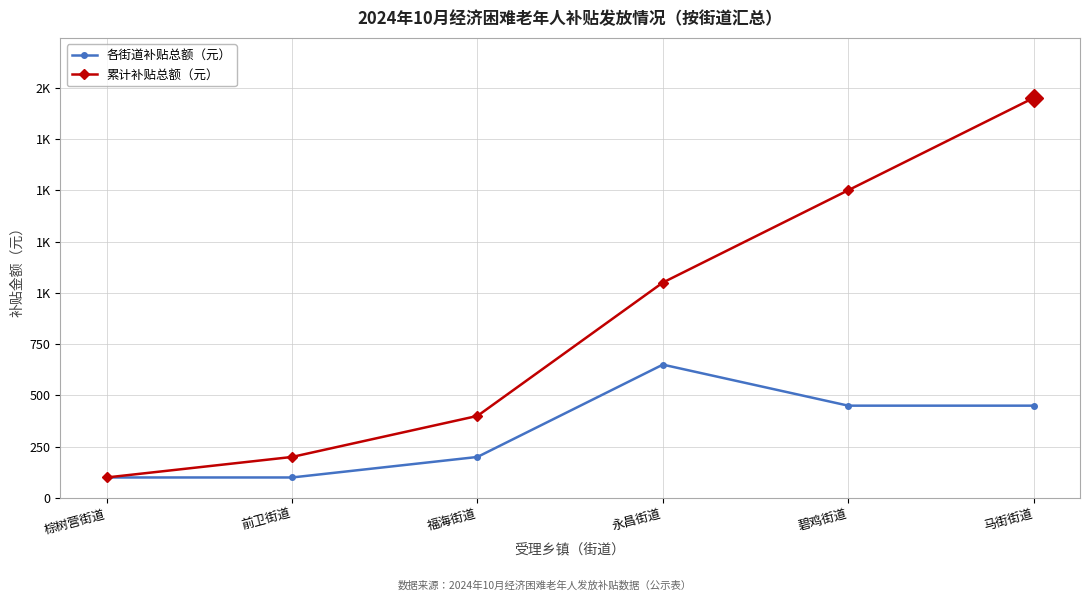

Is the value of 各街道补贴总额（元） at 碧鸡街道 greater than the value of 累计补贴总额（元） at 永昌街道?

No